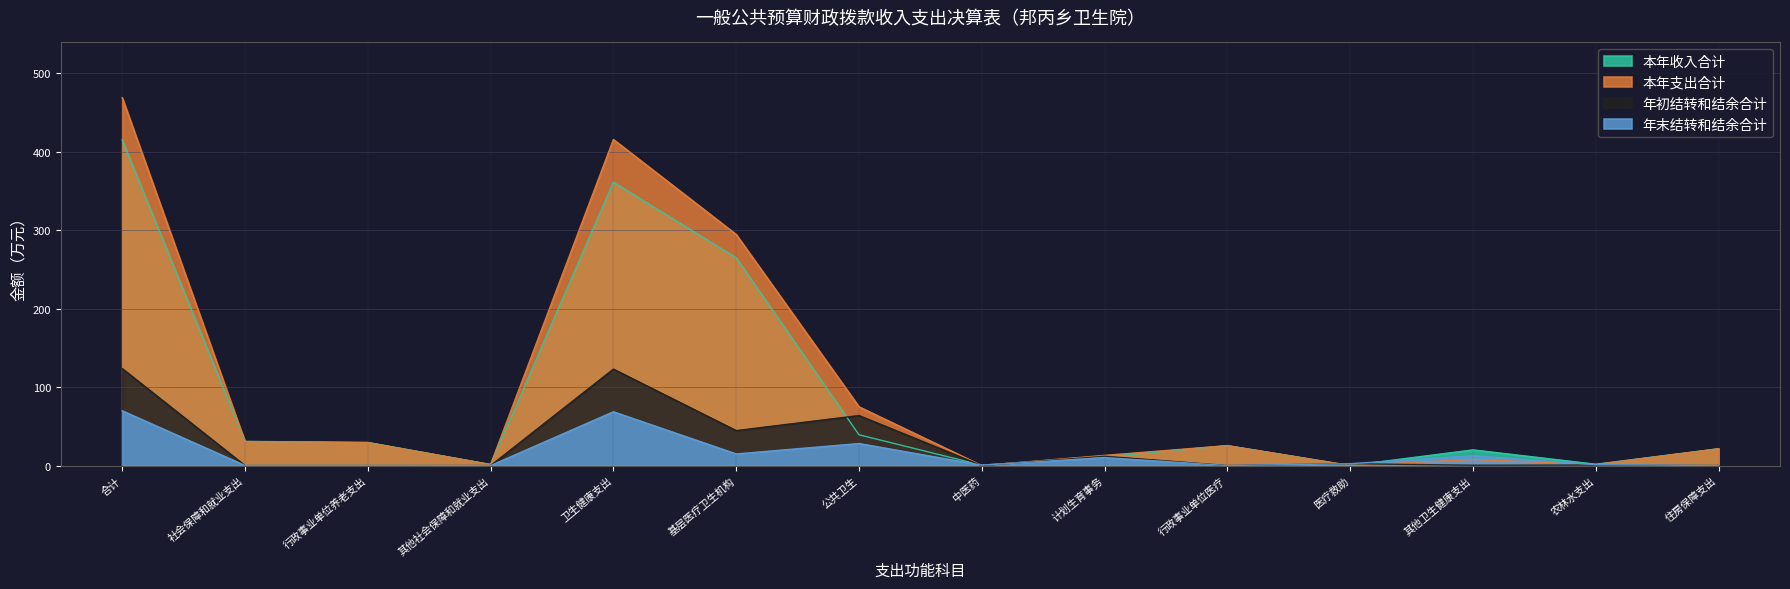

At which category is the sum across all series the highest?

合计